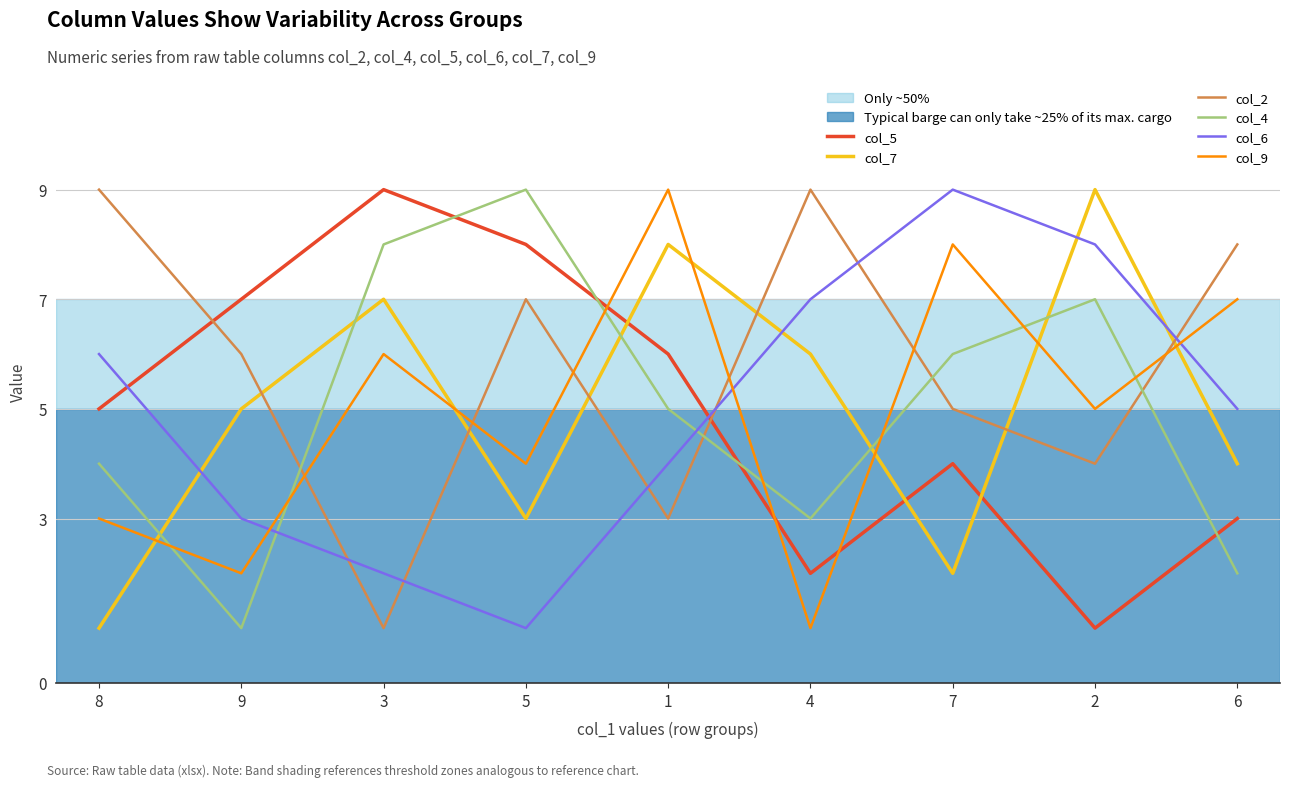

What is the lowest value of the col_2 series?

1